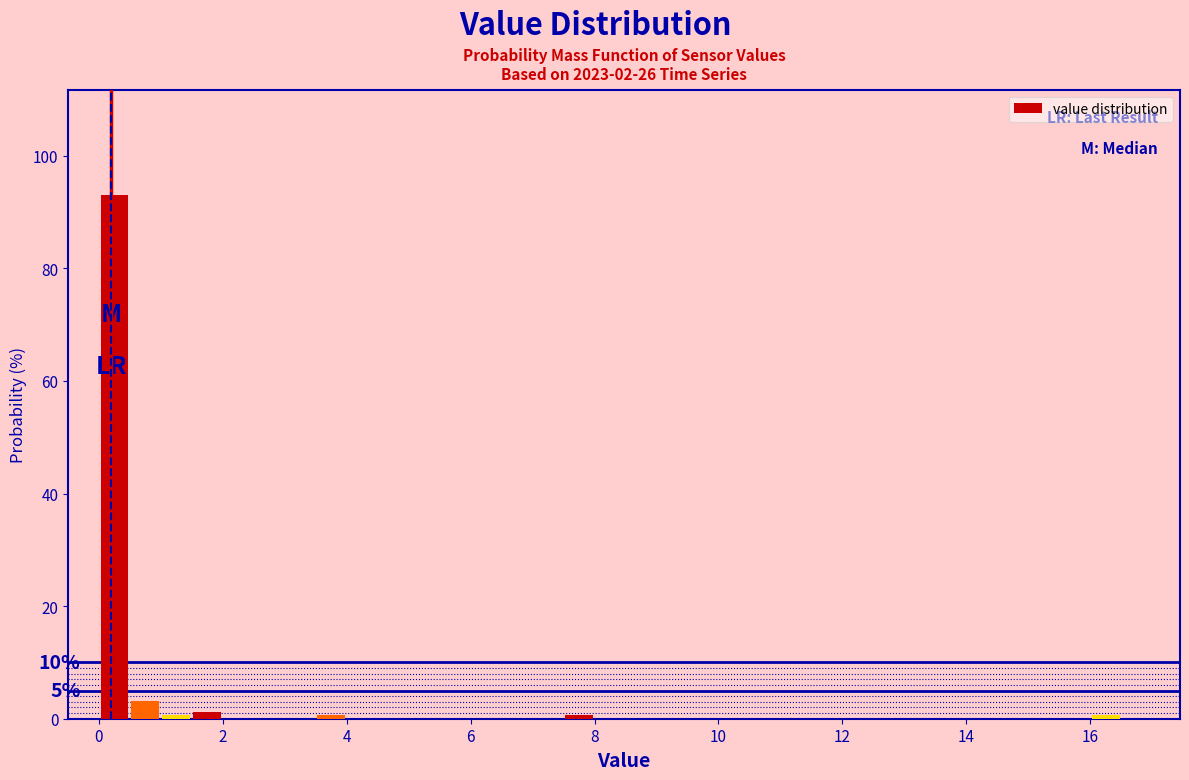

Around what value on the x-axis is the tallest bar? Give the approximate position of its centre, as read against the axis.

0.2